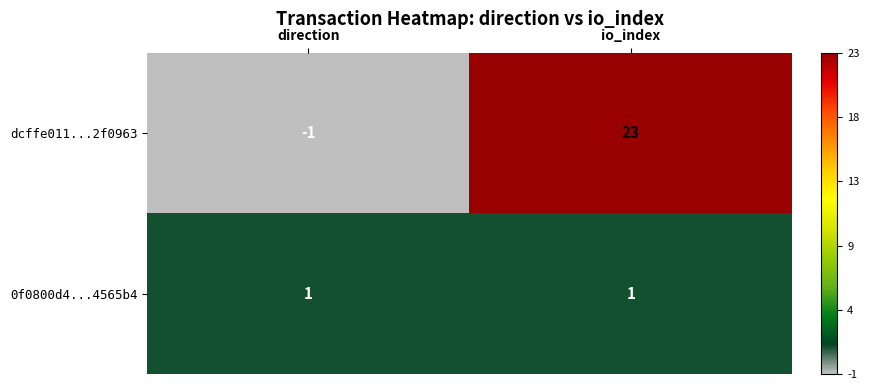

How many data points in dcffe011...2f0963 are less than 23?

1